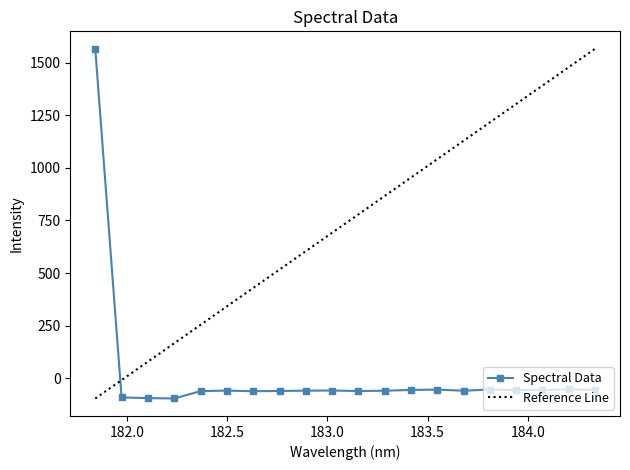

Where is the first local minimum?

182.2359681898